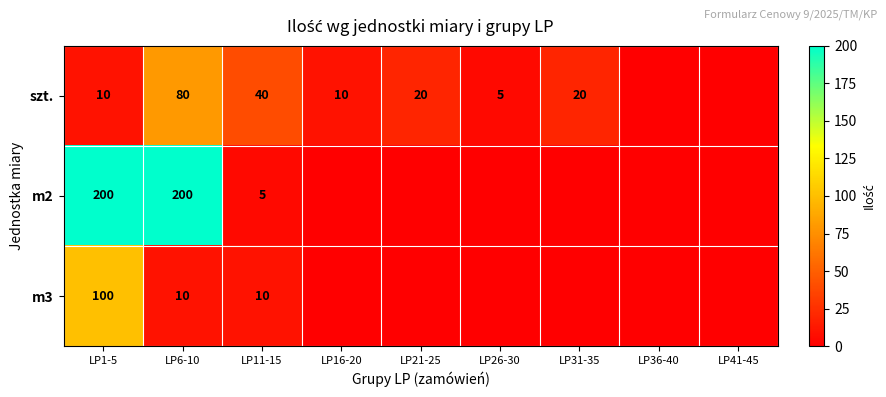

At LP1-5, list the series in order from largest to smallest.

m2, m3, szt.